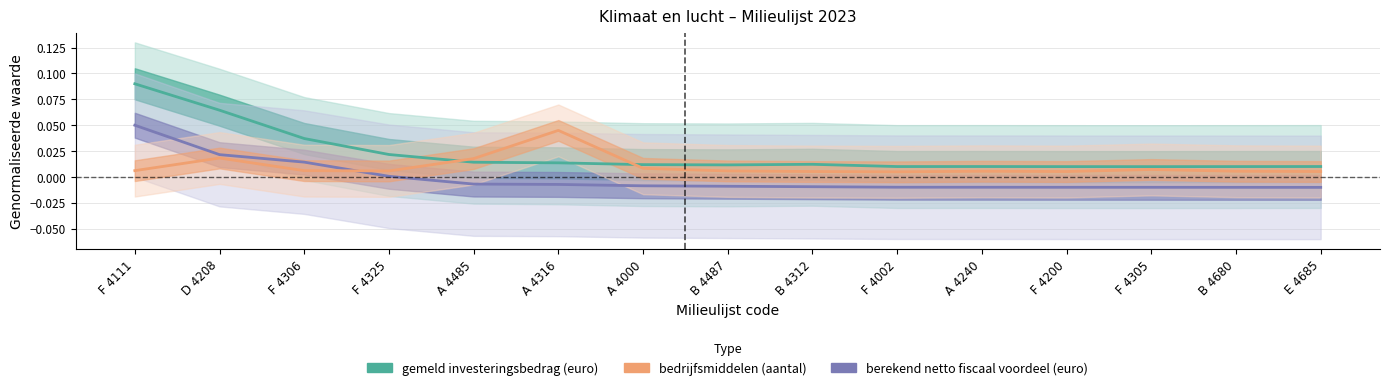

Reading left to right, extract all data points from this chart.

gemeld investeringsbedrag (euro): F 4111=0.1	D 4208=0.1	F 4306=0.0	F 4325=0.0	A 4485=0.0	A 4316=0.0	A 4000=0.0	B 4487=0.0	B 4312=0.0	F 4002=0.0	A 4240=0.0	F 4200=0.0	F 4305=0.0	B 4680=0.0	E 4685=0.0
berekend netto fiscaal voordeel (euro): F 4111=0.0	D 4208=0.0	F 4306=0.0	F 4325=0.0	A 4485=-0.0	A 4316=-0.0	A 4000=-0.0	B 4487=-0.0	B 4312=-0.0	F 4002=-0.0	A 4240=-0.0	F 4200=-0.0	F 4305=-0.0	B 4680=-0.0	E 4685=-0.0
bedrijfsmiddelen (aantal): F 4111=0.0	D 4208=0.0	F 4306=0.0	F 4325=0.0	A 4485=0.0	A 4316=0.0	A 4000=0.0	B 4487=0.0	B 4312=0.0	F 4002=0.0	A 4240=0.0	F 4200=0.0	F 4305=0.0	B 4680=0.0	E 4685=0.0